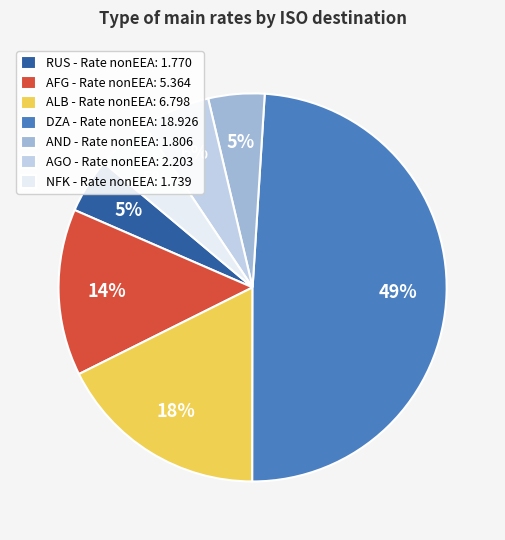

What percentage is the AFG - Rate nonEEA: 5.364 slice, to the nearest percent?

14%